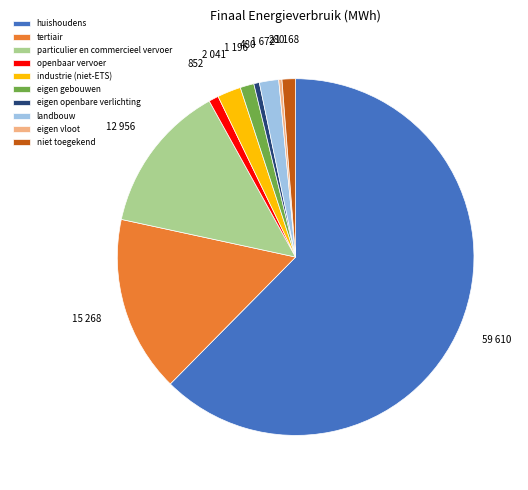

The niet toegekend slice represents 1% of the pie. True or false?

True